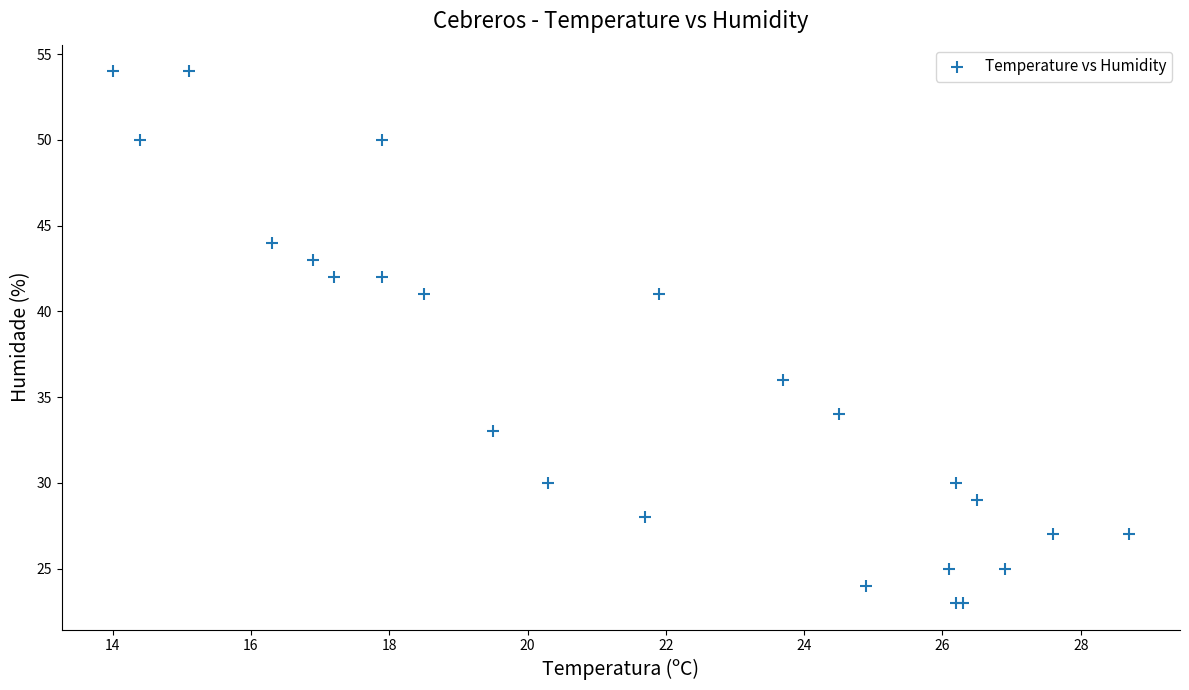

What Y value in the scatter plot is closest to 38?

36